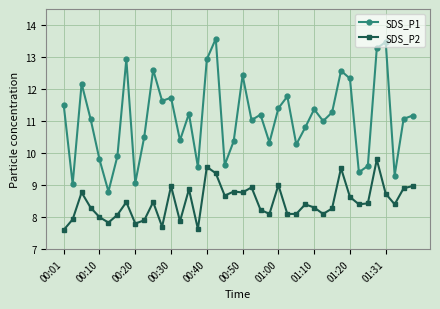

Which series has the widest spread of values?

SDS_P1